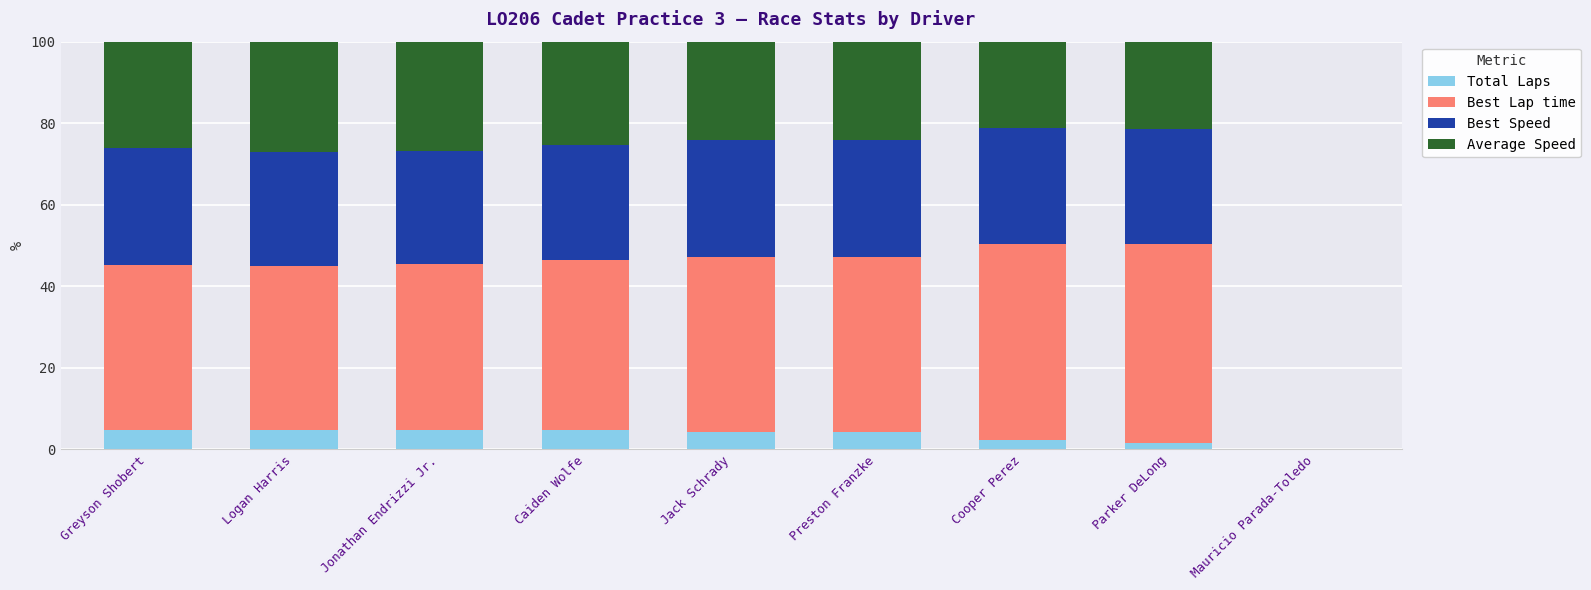

What is the sum of all Total Laps values?

31.0